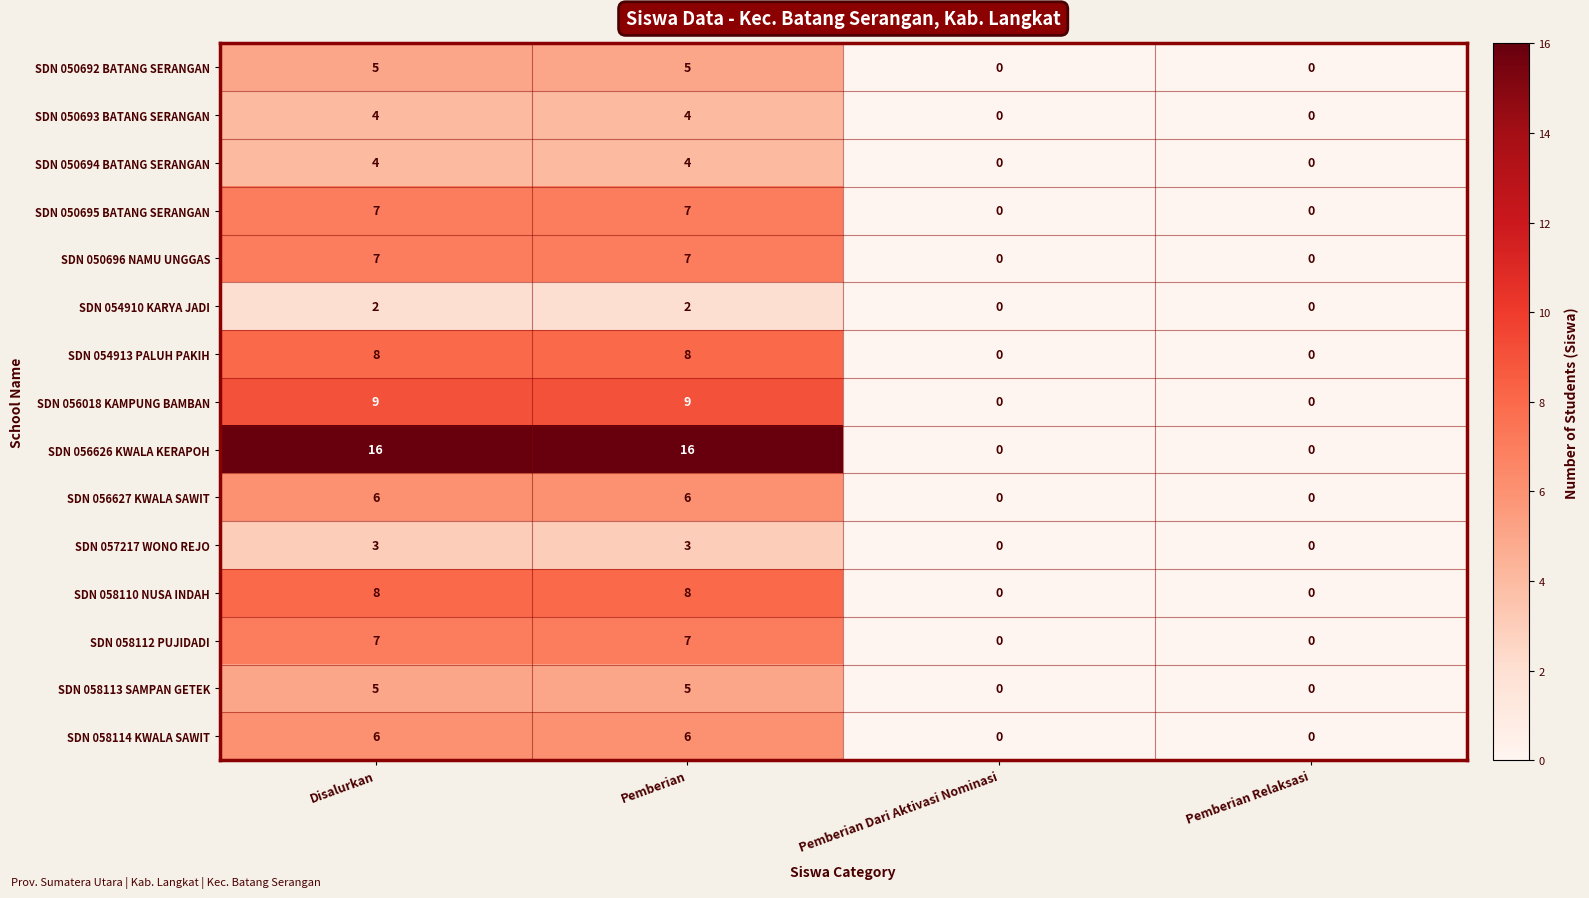

What is the sum of all SDN 050696 NAMU UNGGAS values?

14